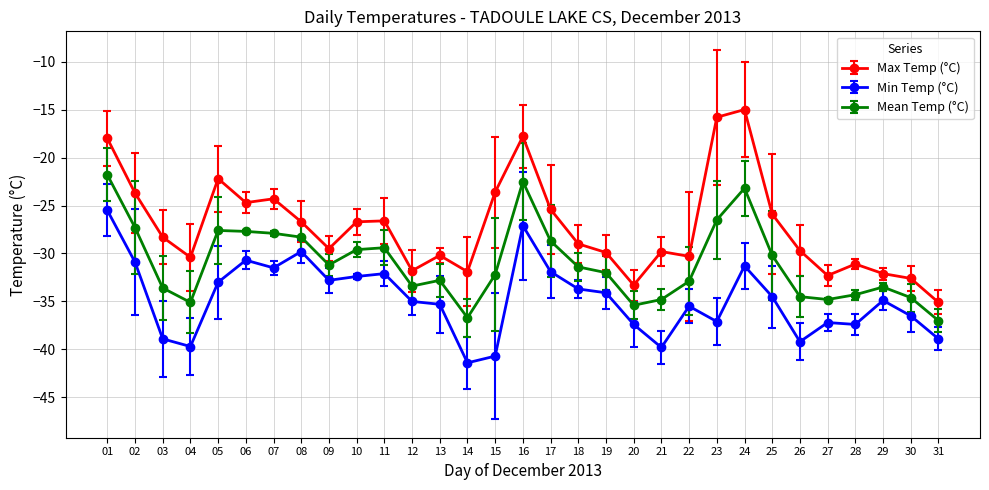

How many data points does each series have?

31